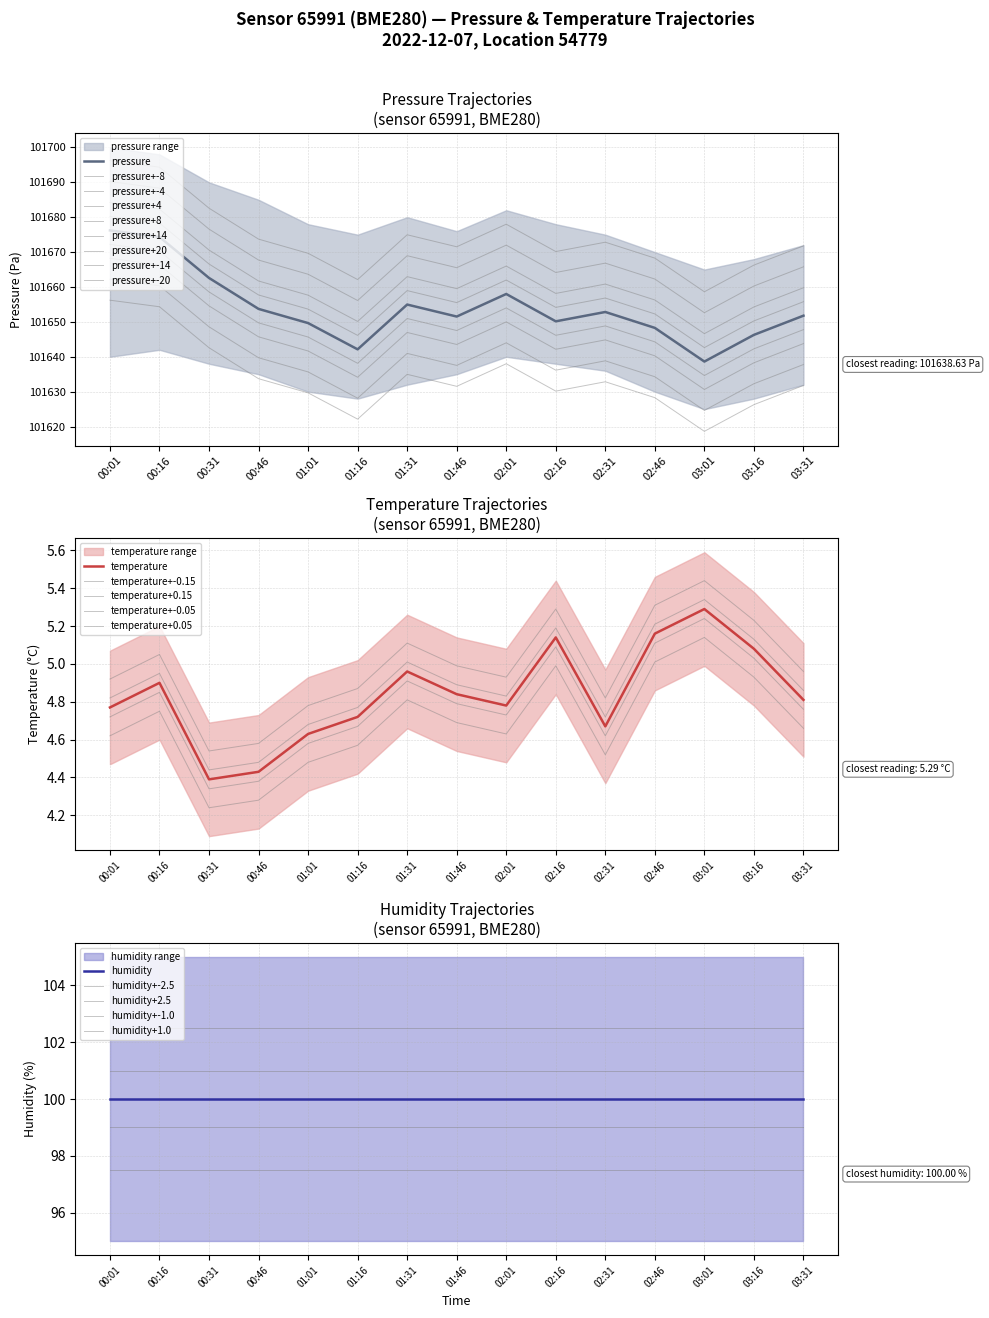

True or false: temperature and pressure intersect in this chart.

False